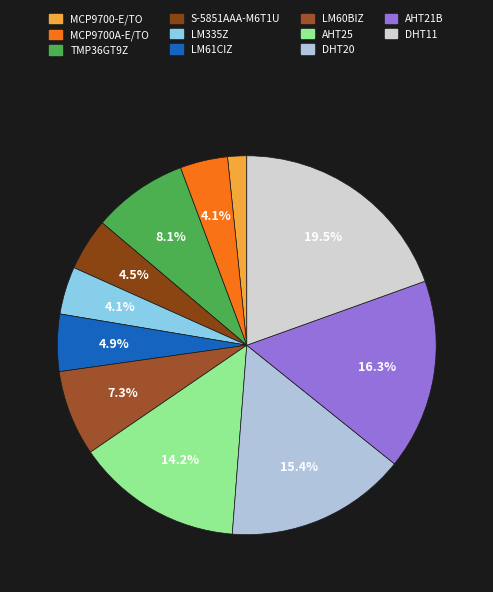

To the nearest percent, what portion does DHT11 represent?

20%